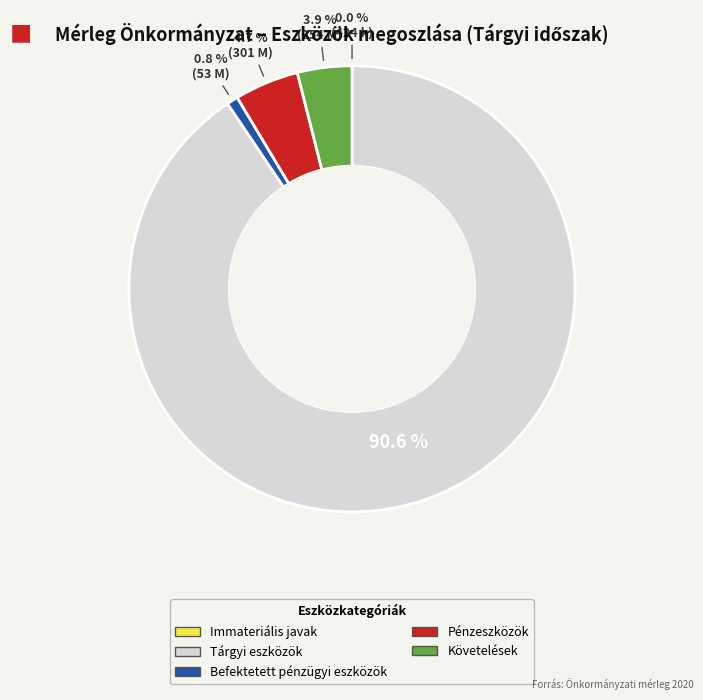

To the nearest percent, what is the difference between the largest and smallest slice percentages?

91%